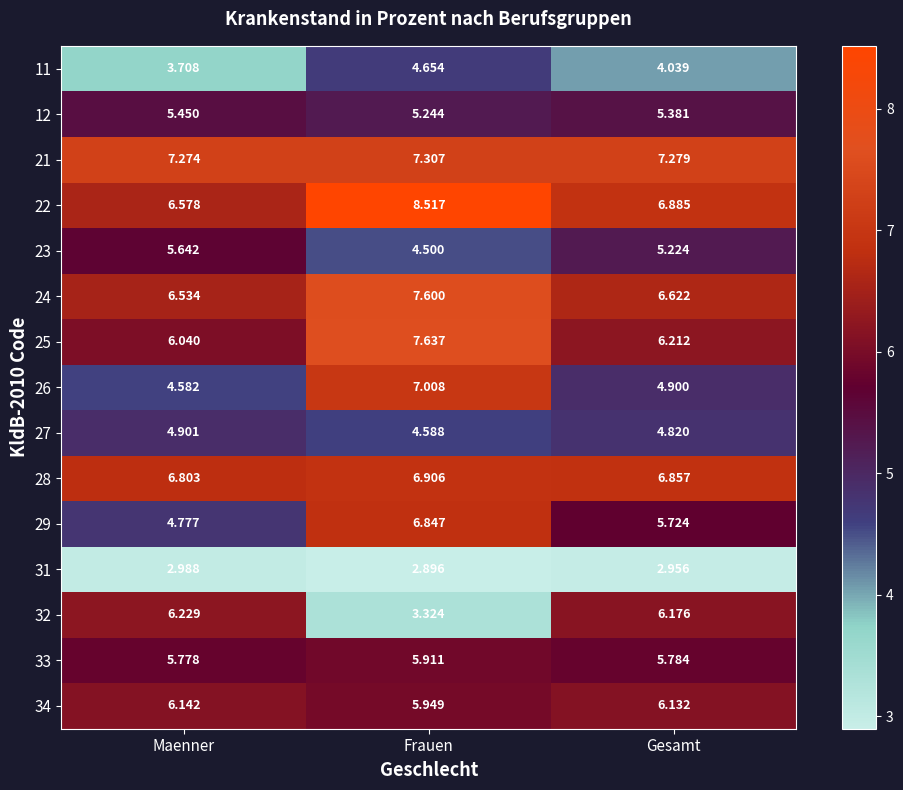

Rank the categories by 34 value from highest to lowest.

Maenner, Gesamt, Frauen